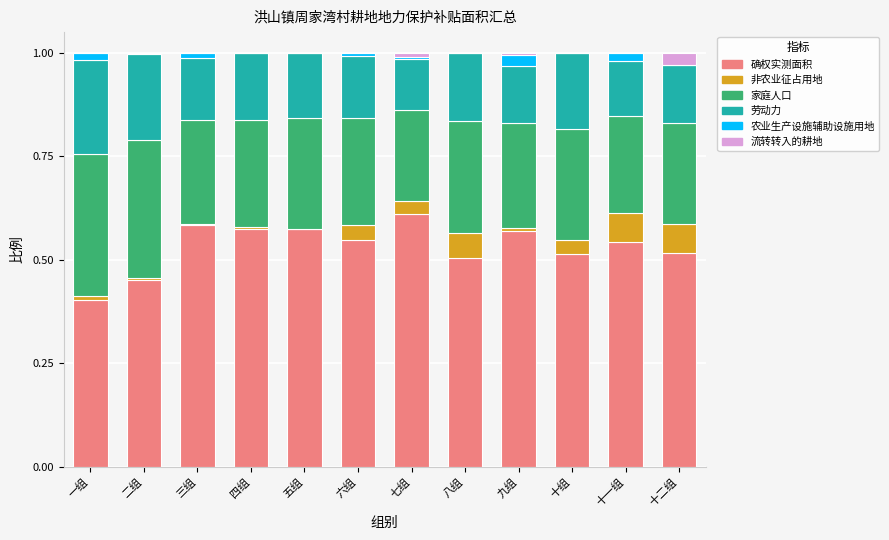

Which category has the highest value in the 确权实测面积 series?

七组